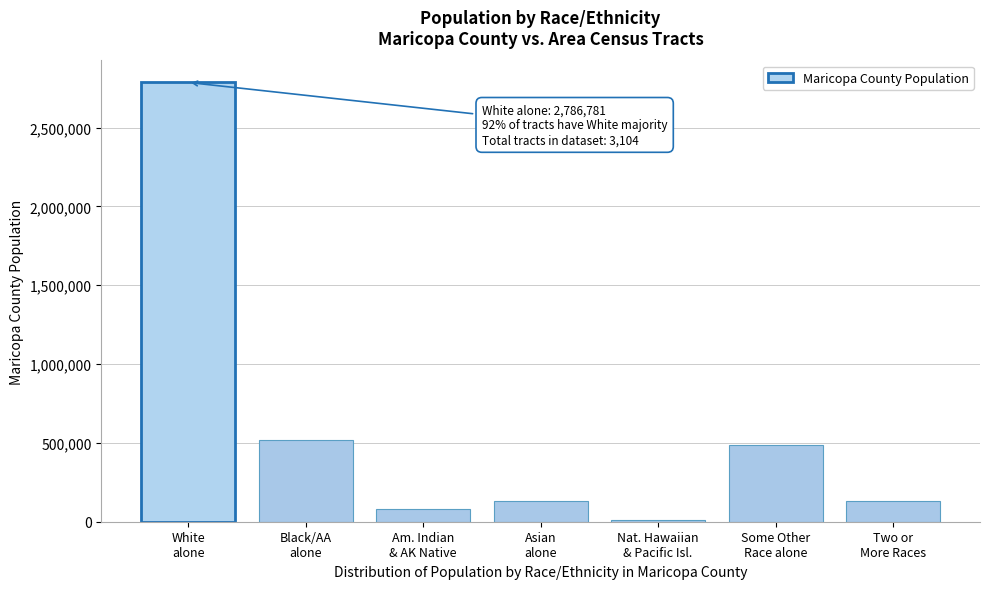

What is the greatest value displayed?

2786781